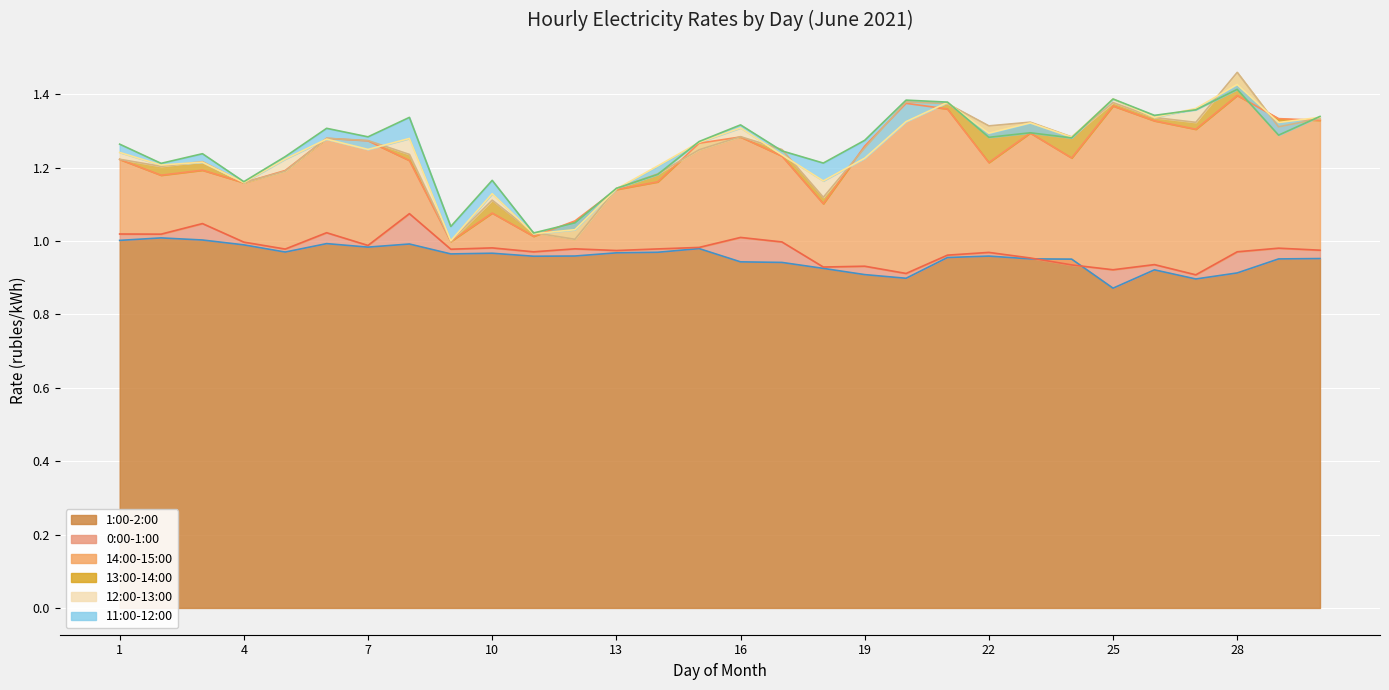

True or false: 1:00-2:00 and 14:00-15:00 cross at least once.

False